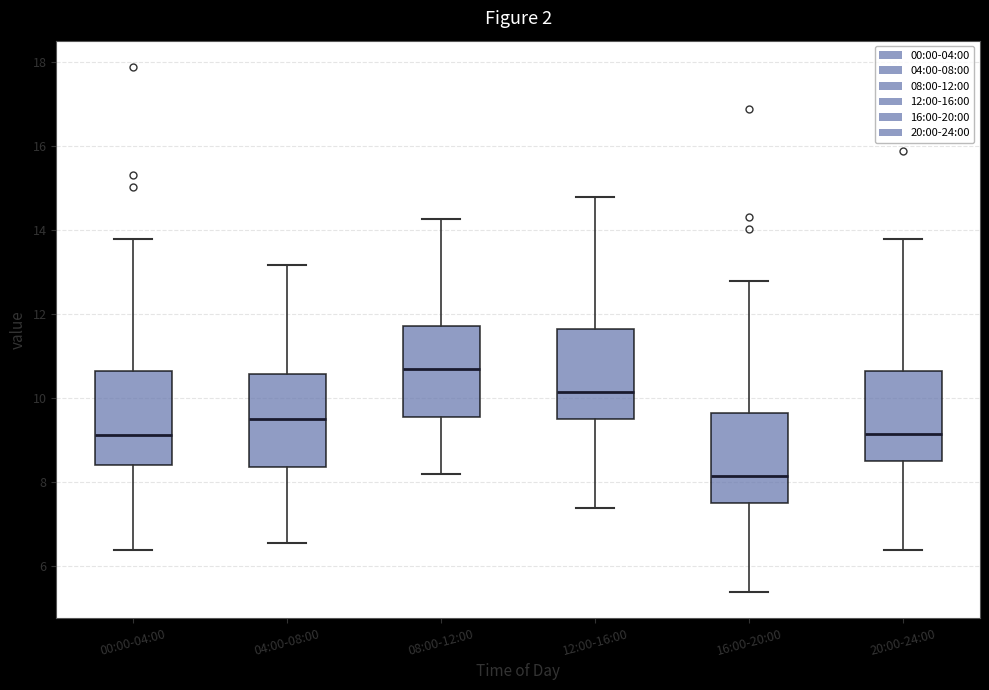

Reading left to right, transcribe this box plot: for each box, give where its median line is, the range the box spans, and where its two whiskers end, as read against the y-axis. The values are not printed on the chart, so give them approximately, as read against the axis.

00:00-04:00: median 9.2, box 8.4 to 10.6, whiskers 6.4 to 13.8
04:00-08:00: median 9.6, box 8.4 to 10.6, whiskers 6.6 to 13.2
08:00-12:00: median 10.6, box 9.6 to 11.8, whiskers 8.2 to 14.2
12:00-16:00: median 10.2, box 9.4 to 11.6, whiskers 7.4 to 14.8
16:00-20:00: median 8.2, box 7.4 to 9.6, whiskers 5.4 to 12.8
20:00-24:00: median 9.2, box 8.4 to 10.6, whiskers 6.4 to 13.8